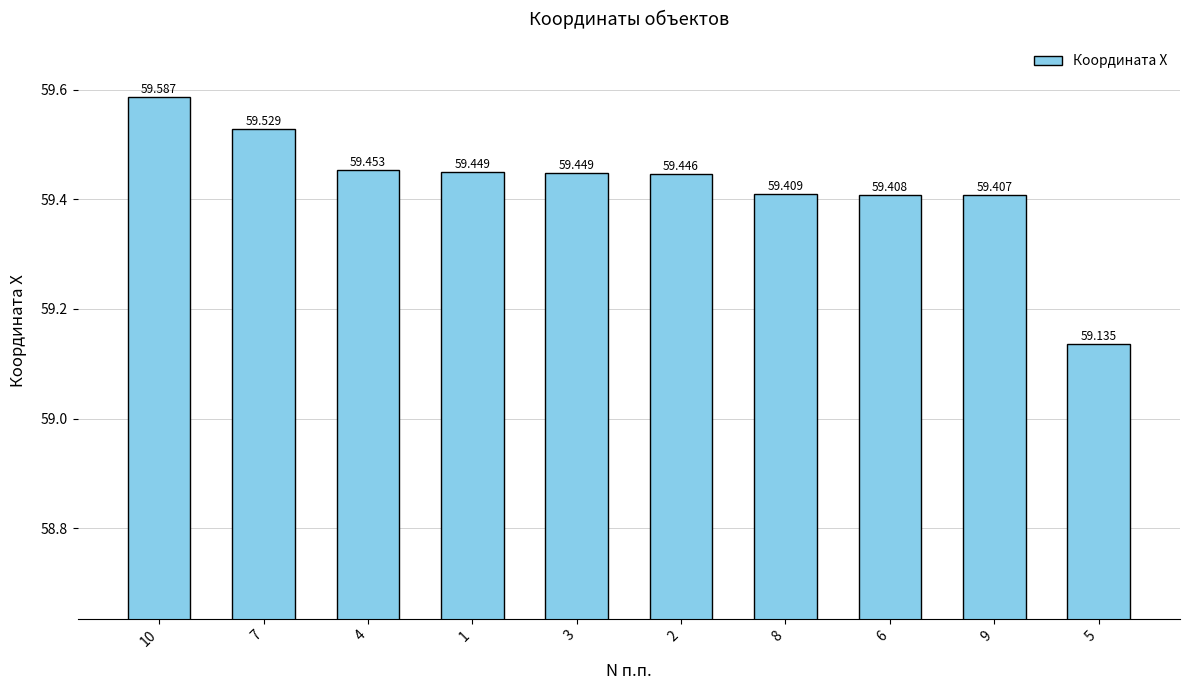

The value at 4 is 40.1. True or false?

False